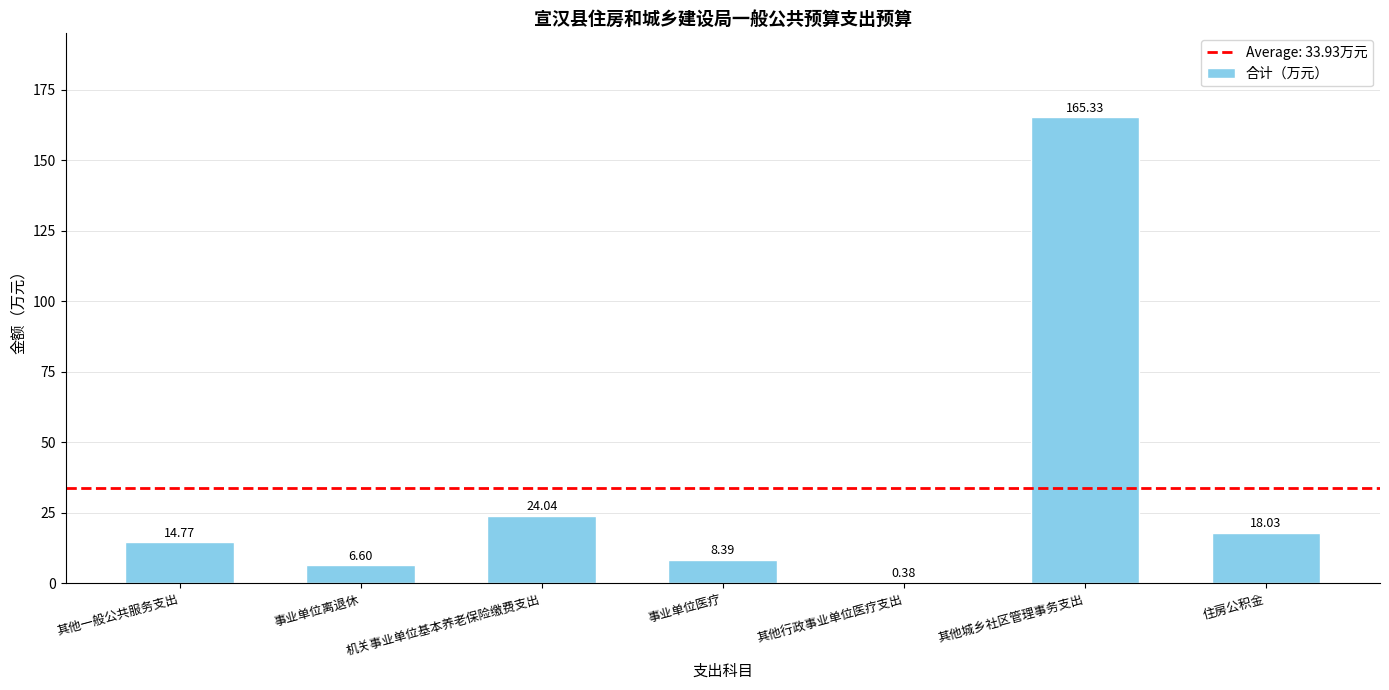

What is the average value?

33.9